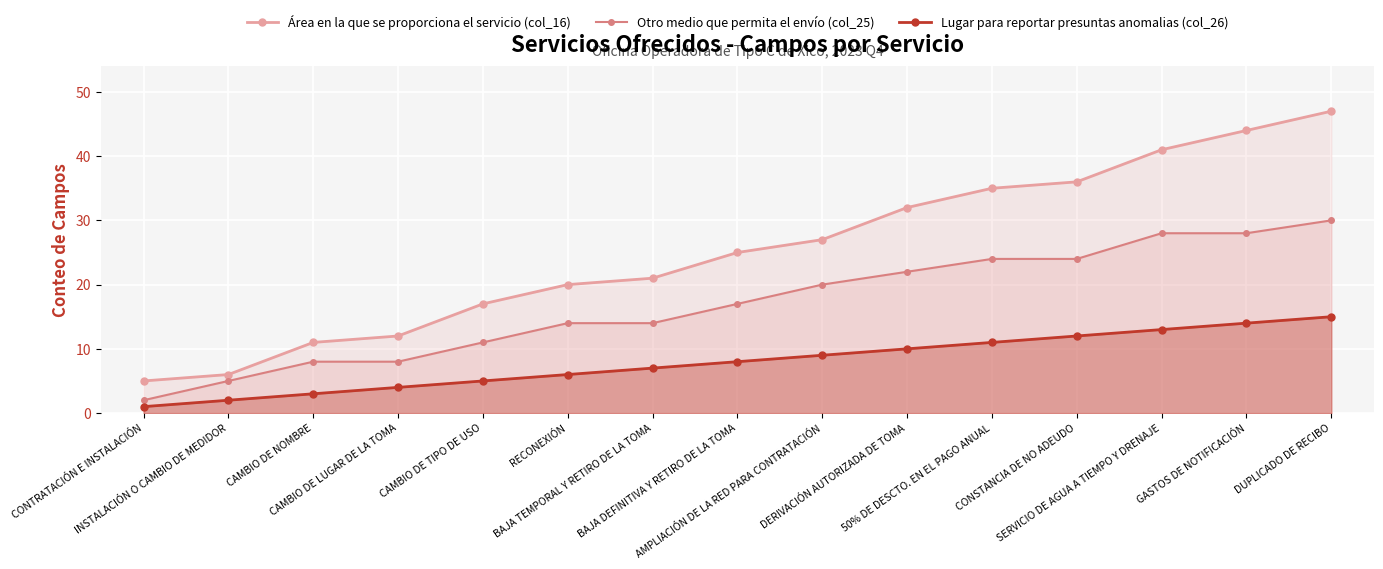

What is the label of the 11th point from the left?

50% DE DESCTO. EN EL PAGO ANUAL